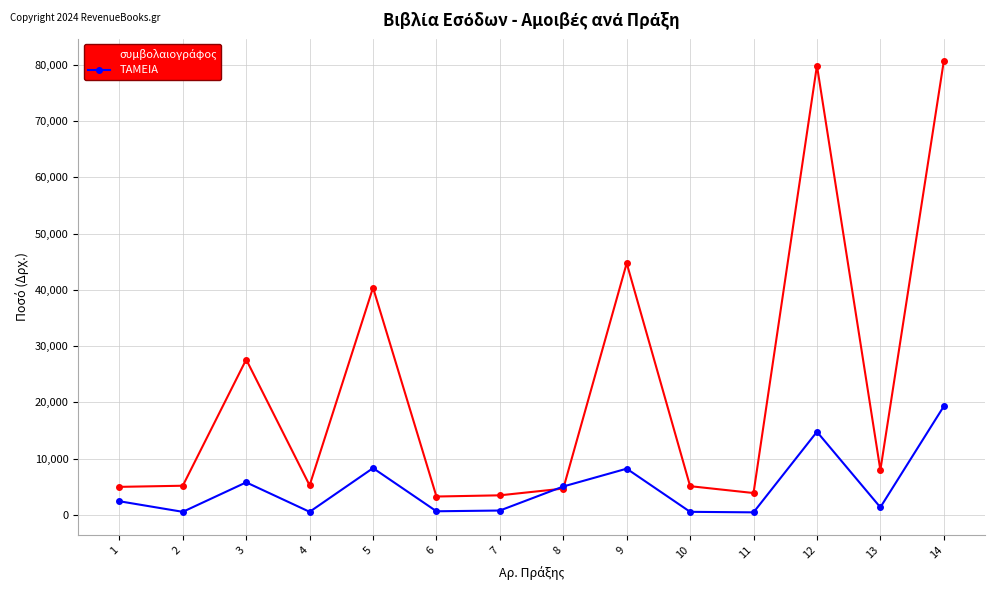

At which category does ΤΑΜΕΙΑ reach its first local valley?

2